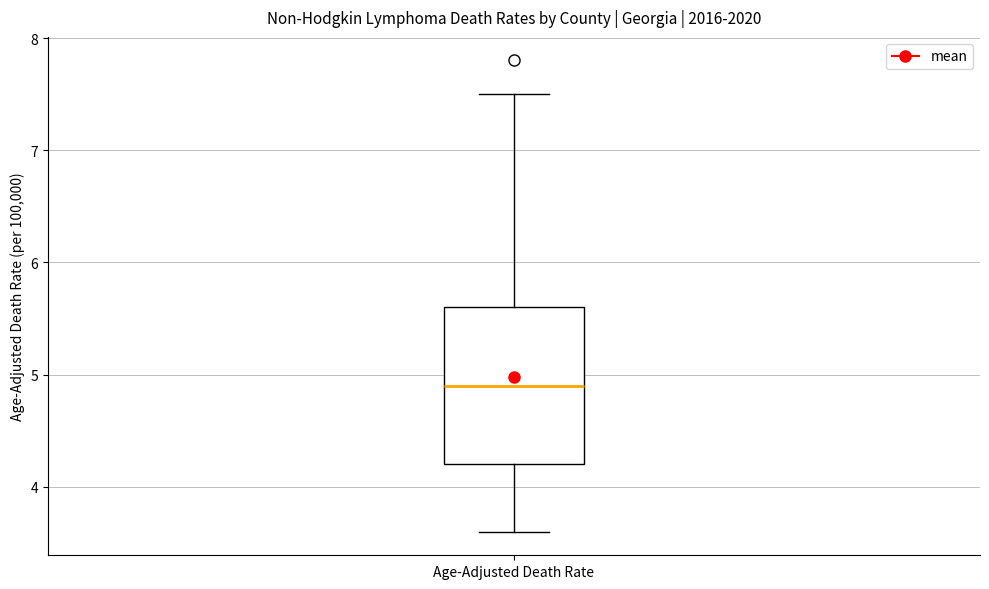

Read this box plot against the y-axis: the position of the median line, the range covered by the box, and the ends of both whiskers. The values are not printed on the chart, so give them approximately, as read against the axis.

median 4.9, box 4.2 to 5.6, whiskers 3.6 to 7.5